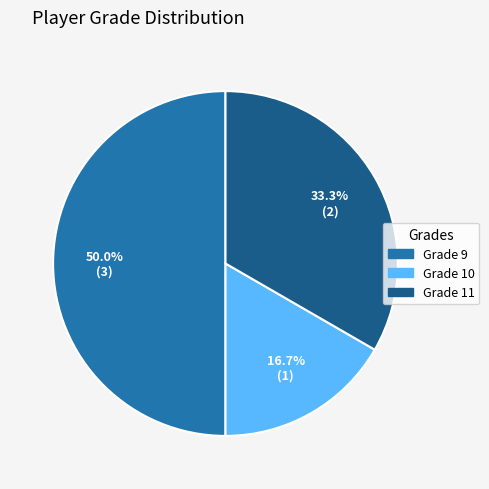

Between Grade 9 and Grade 10, which is larger?

Grade 9